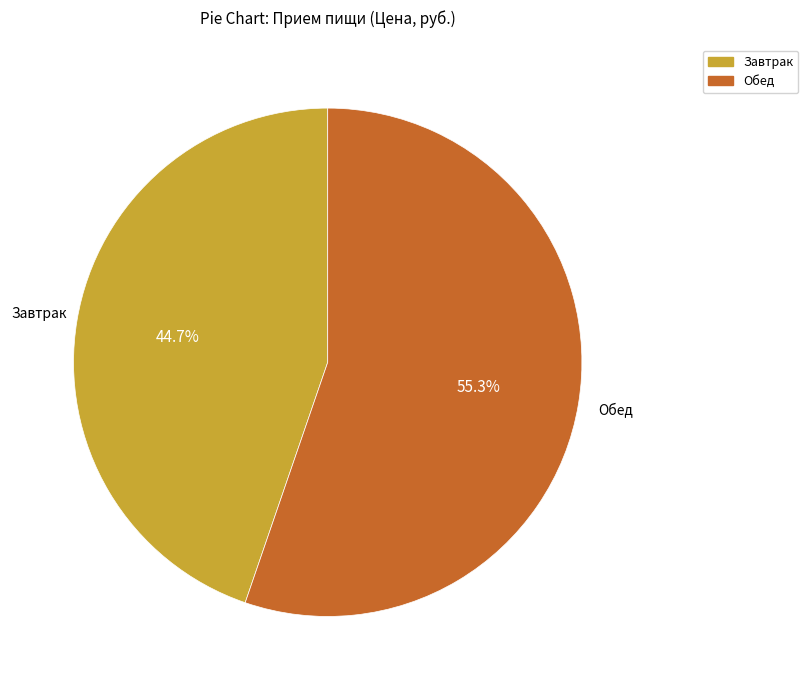

Which has a higher value, Завтрак or Обед?

Обед